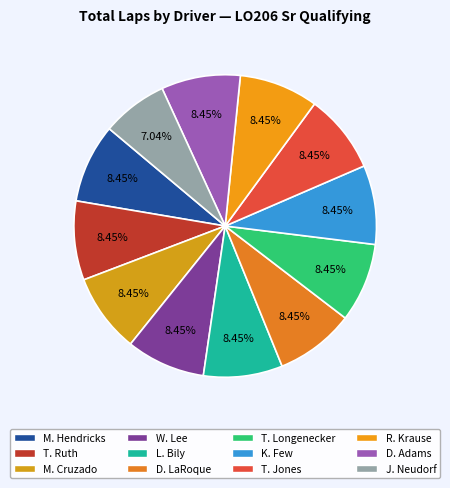

Is there any slice that represents more than half of the pie?

No